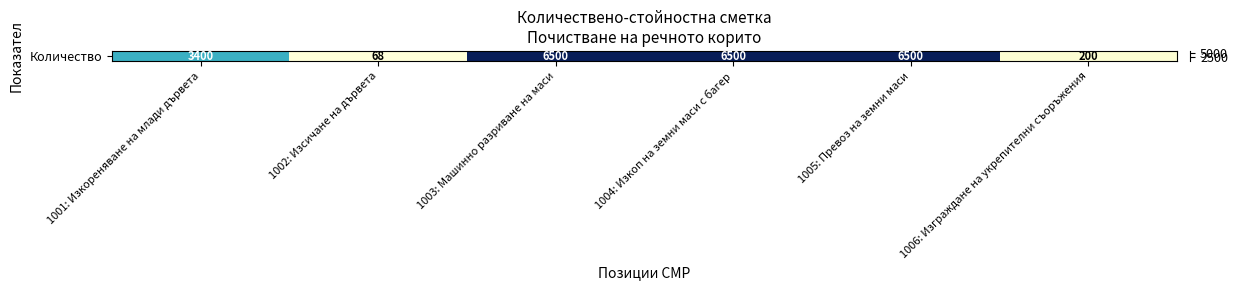

Which category has the highest value across all series?

1003: Машинно разриване на маси